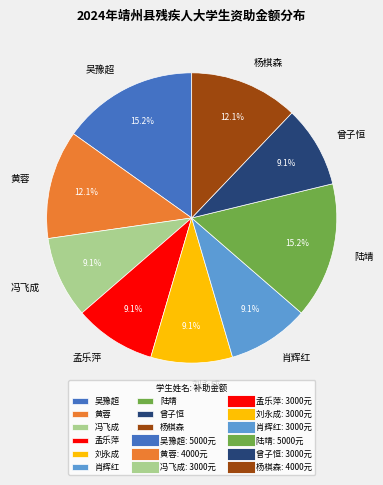

Between 吴豫超 and 冯飞成, which is larger?

吴豫超